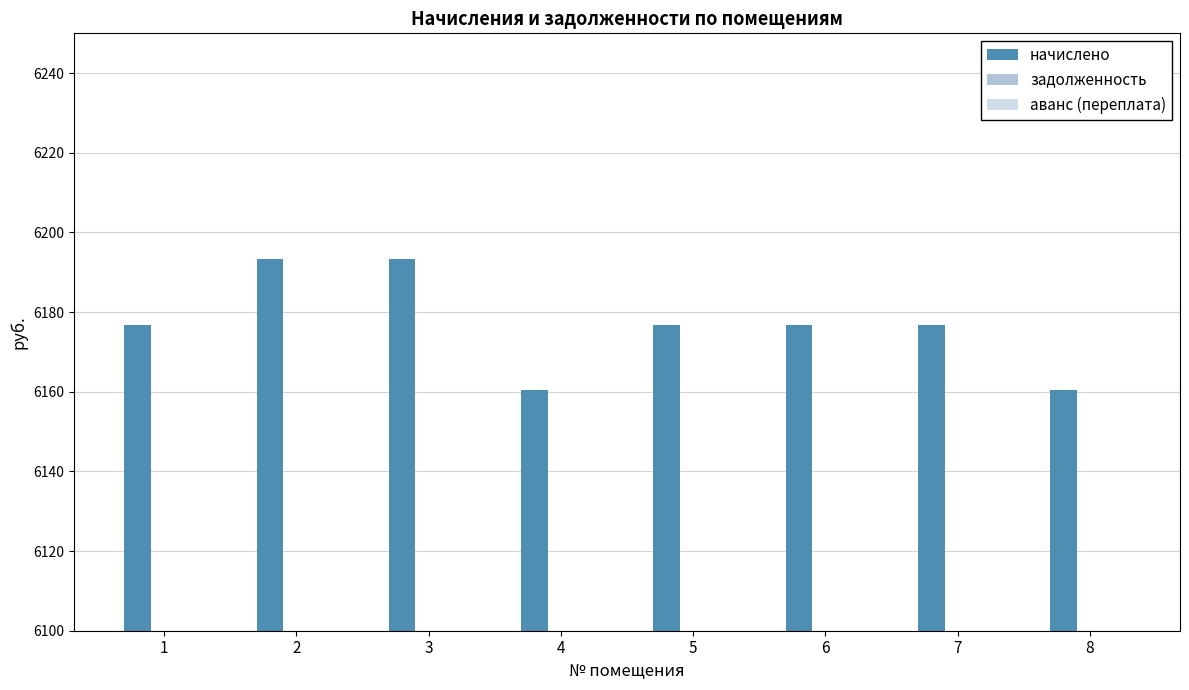

Is it true that the value at 1 is 2139.5?

False